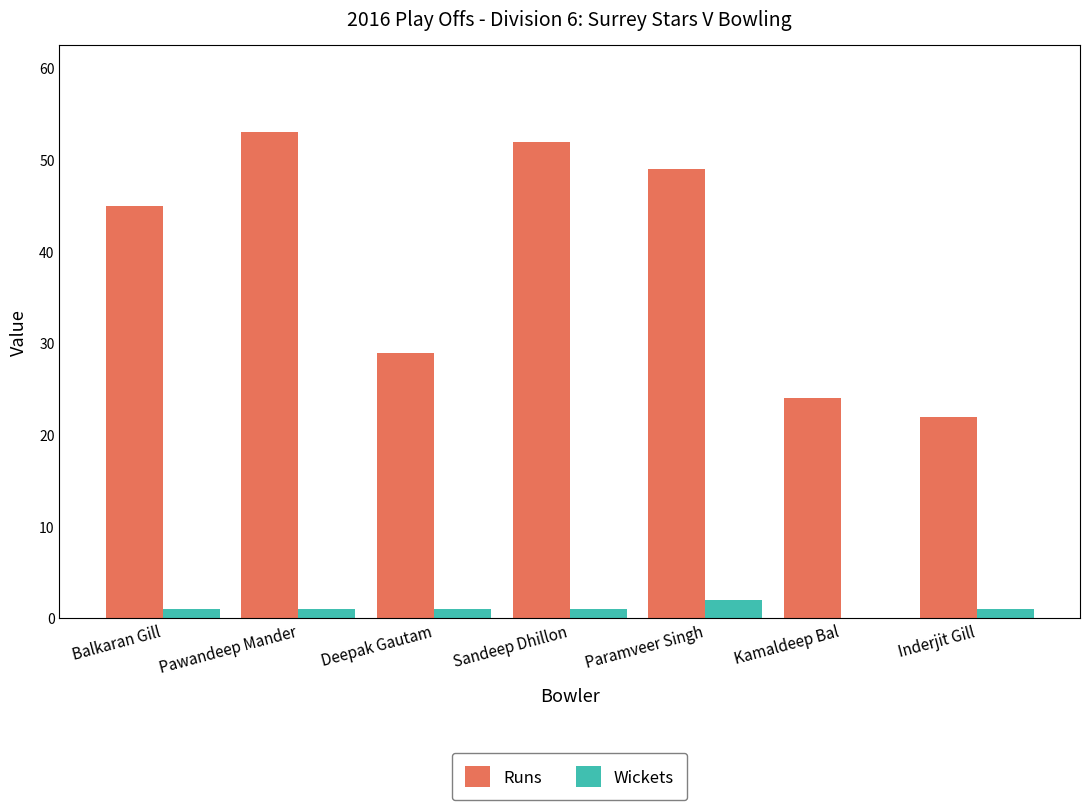

The Runs series shows 73 at Balkaran Gill. True or false?

False